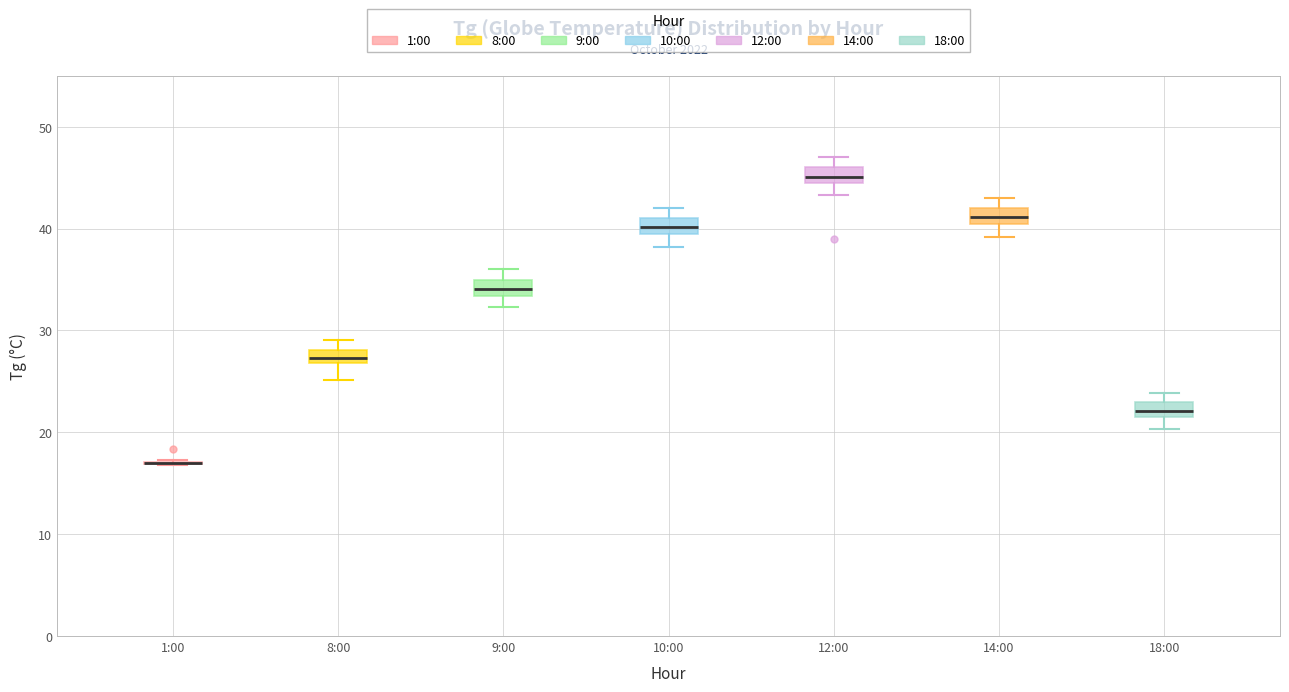

Where does the lower whisker of the box for 9:00 end on the y-axis? The values are not printed on the chart, so give them approximately, as read against the axis.

32